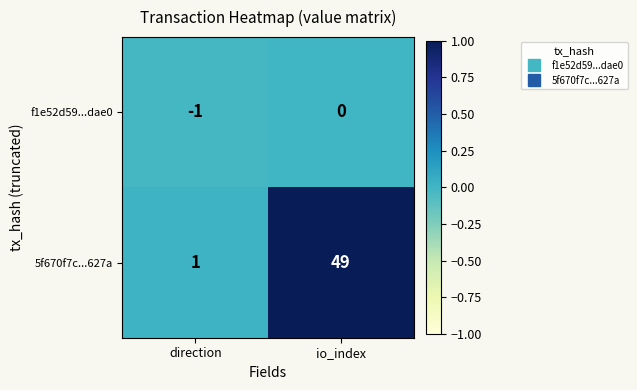

The value of 5f670f7c...627a at direction is 1. True or false?

True